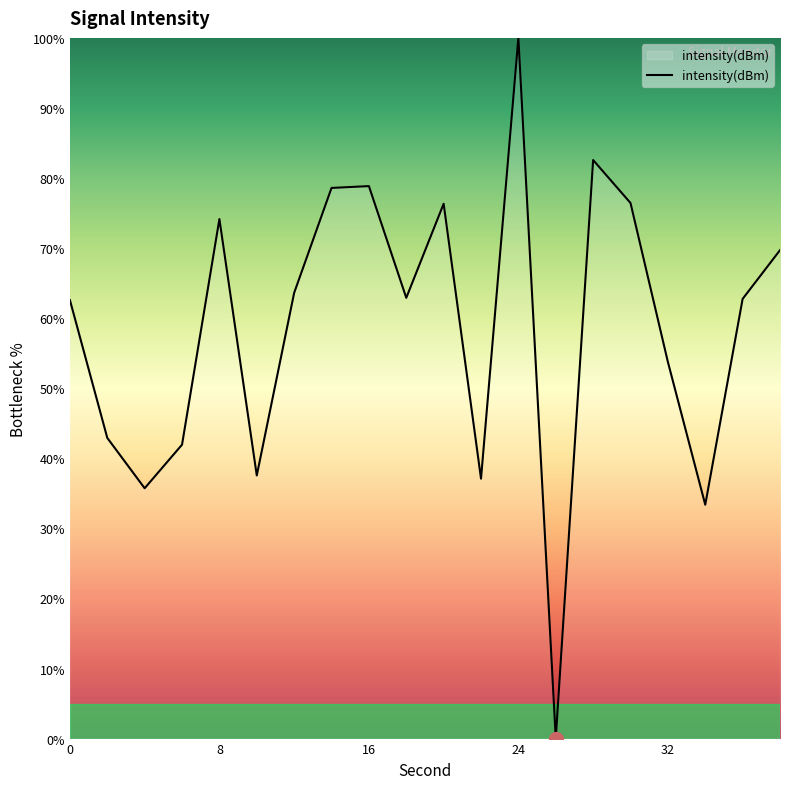

What is the difference between the maximum and minimum values?

100.0